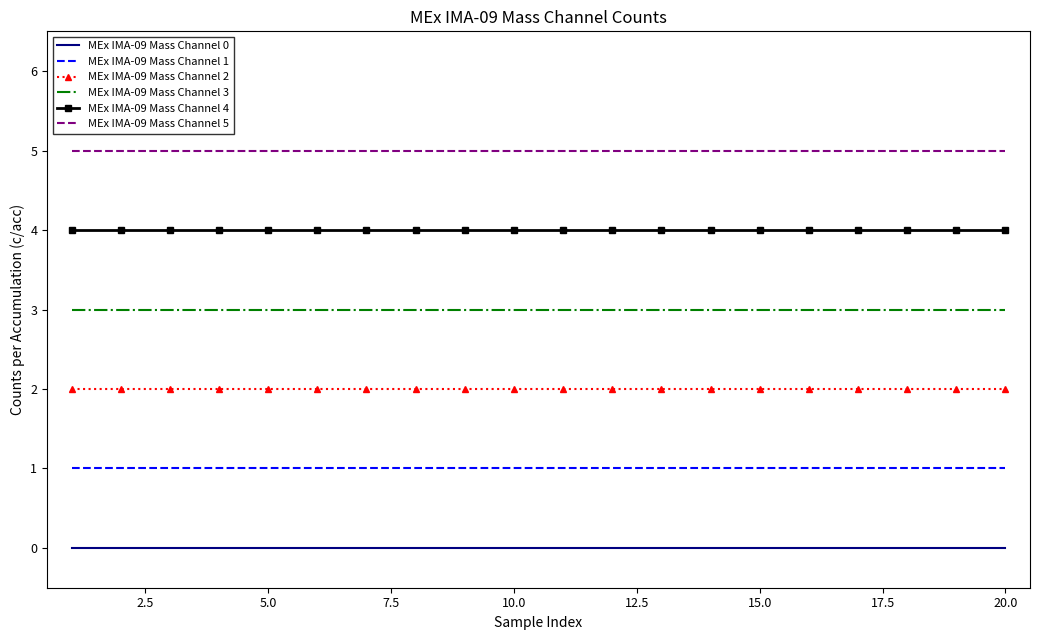

What are all the series names shown in the legend?

MEx IMA-09 Mass Channel 0, MEx IMA-09 Mass Channel 1, MEx IMA-09 Mass Channel 2, MEx IMA-09 Mass Channel 3, MEx IMA-09 Mass Channel 4, MEx IMA-09 Mass Channel 5